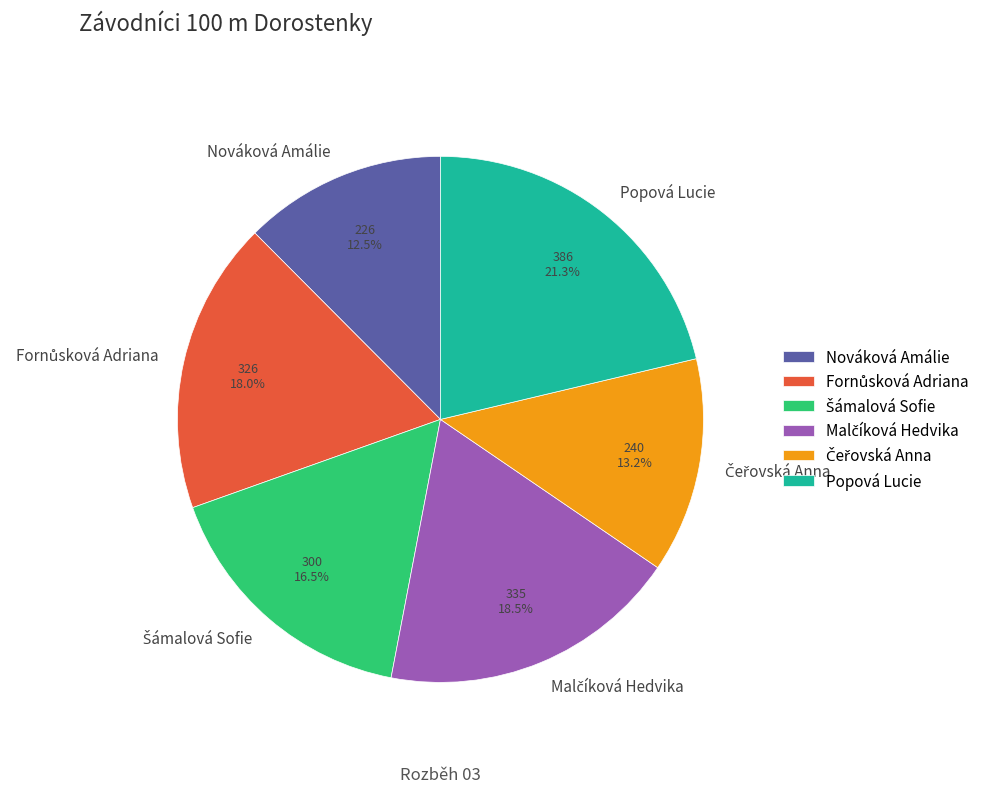

How many slices are in this pie chart?

6